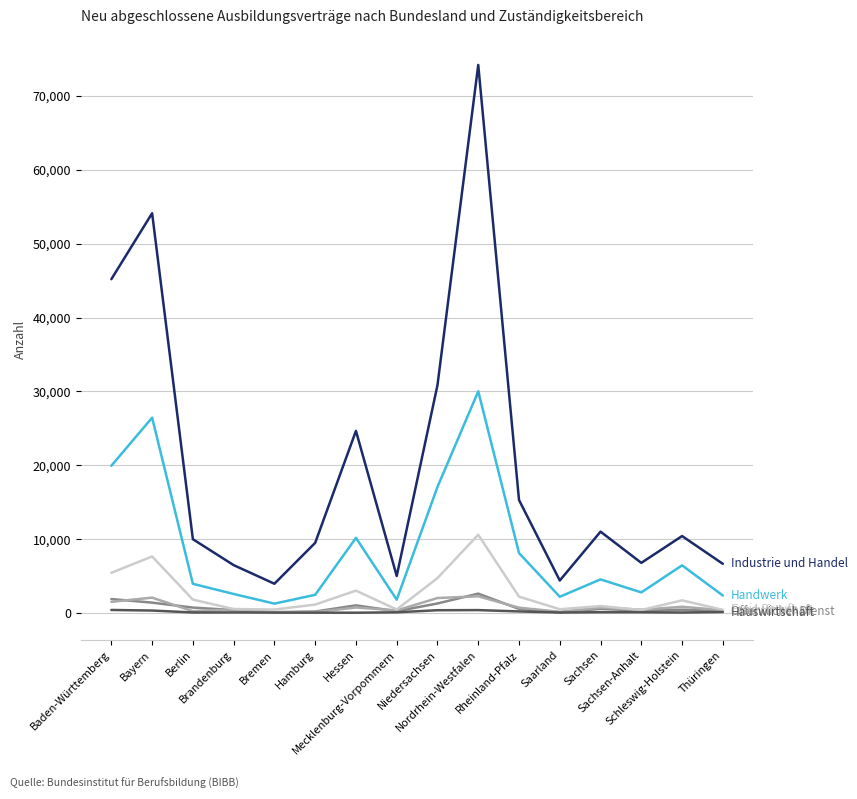

What is the greatest value displayed?

74208